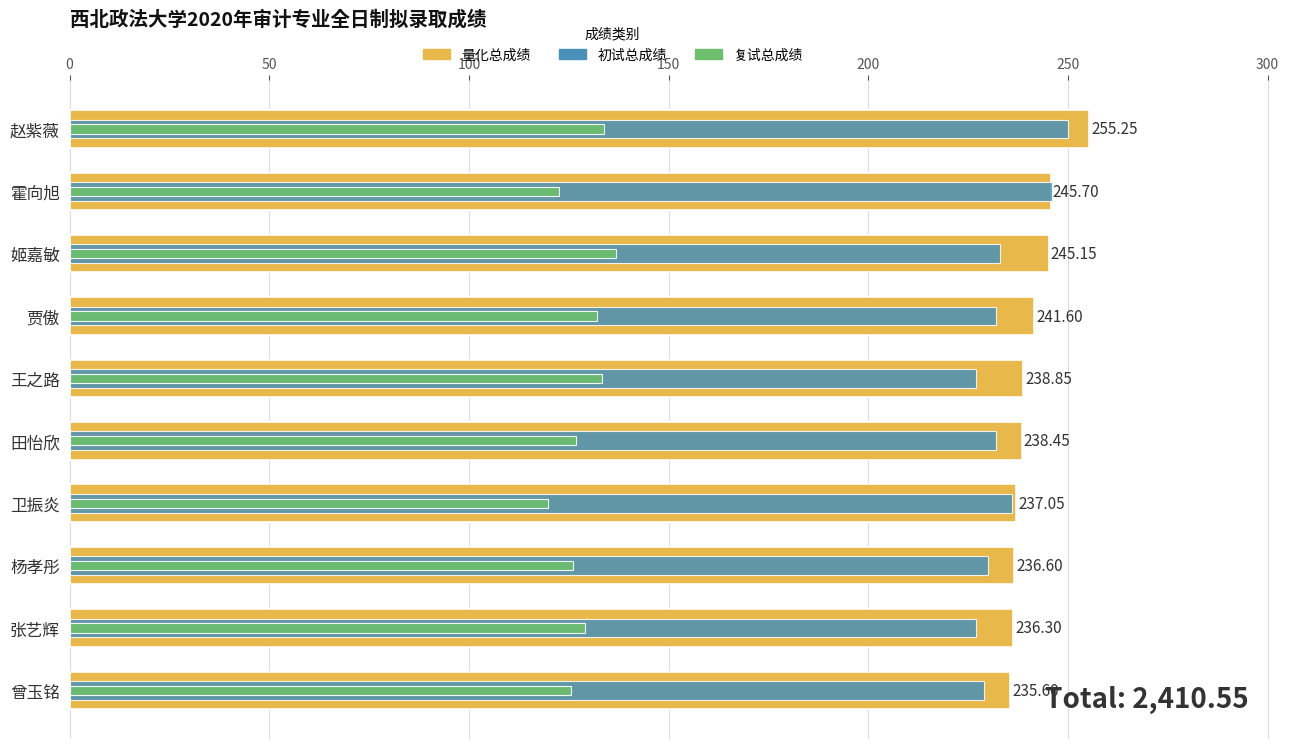

What are all the series names shown in the legend?

量化总成绩, 初试总成绩, 复试总成绩